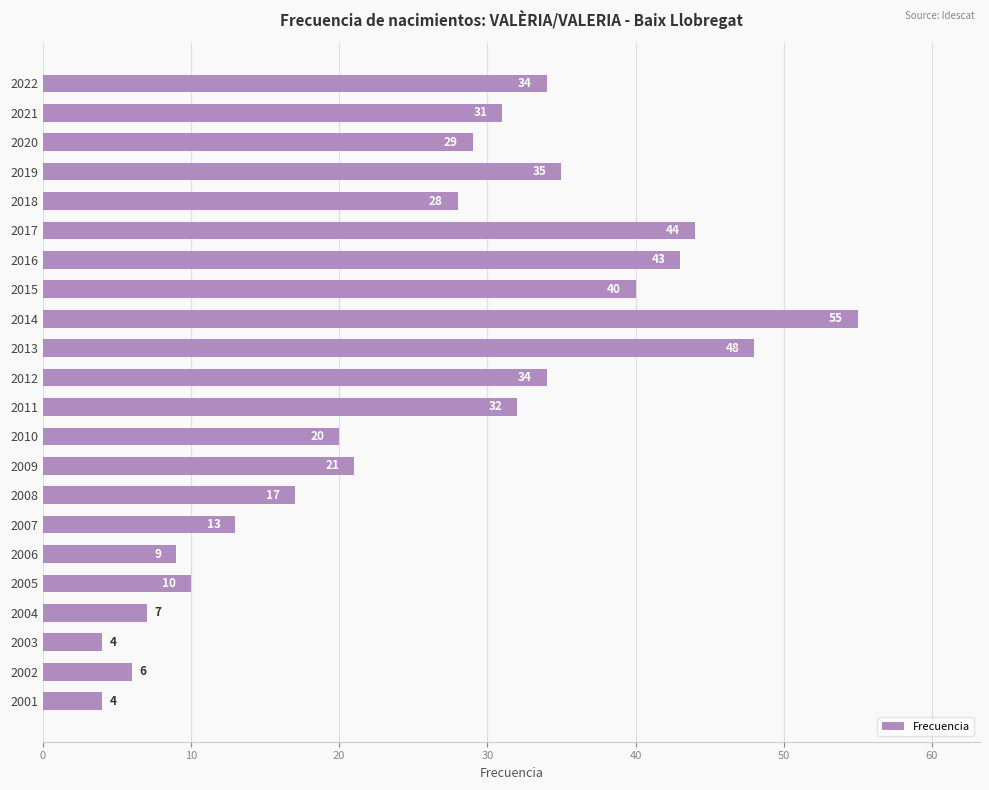

What is the greatest value displayed?

55